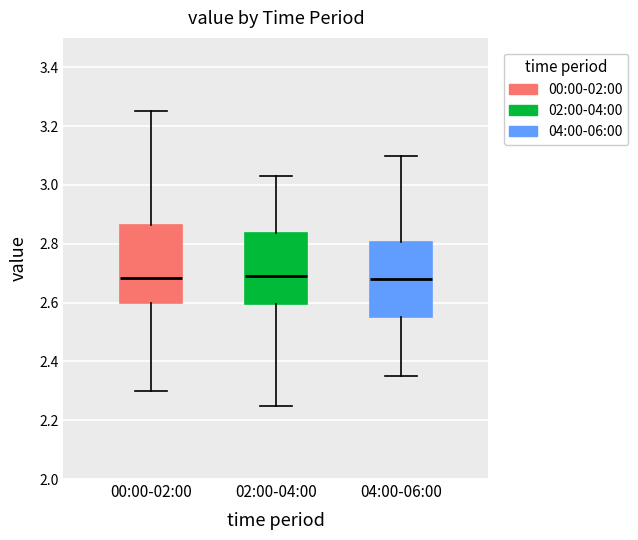

Where does the median line of the box for 04:00-06:00 sit on the y-axis? The values are not printed on the chart, so give them approximately, as read against the axis.

2.68